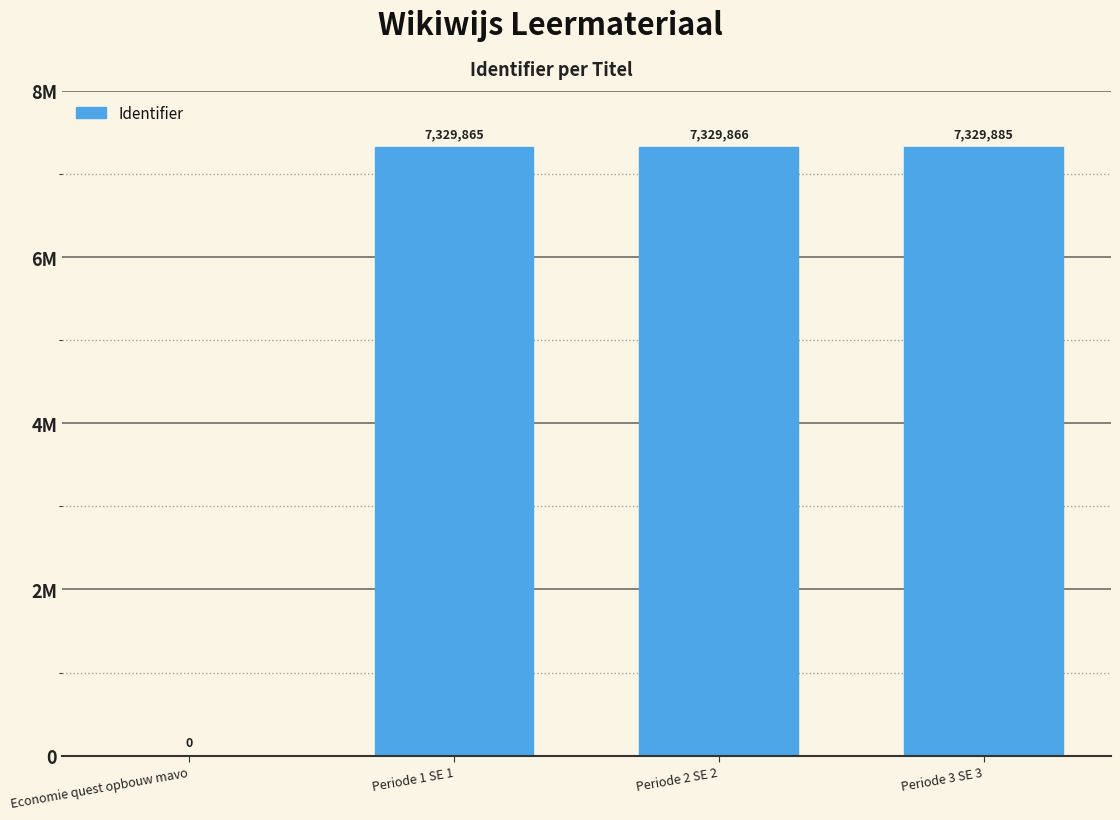

At which label is the value closest to 3664942?

Periode 1 SE 1